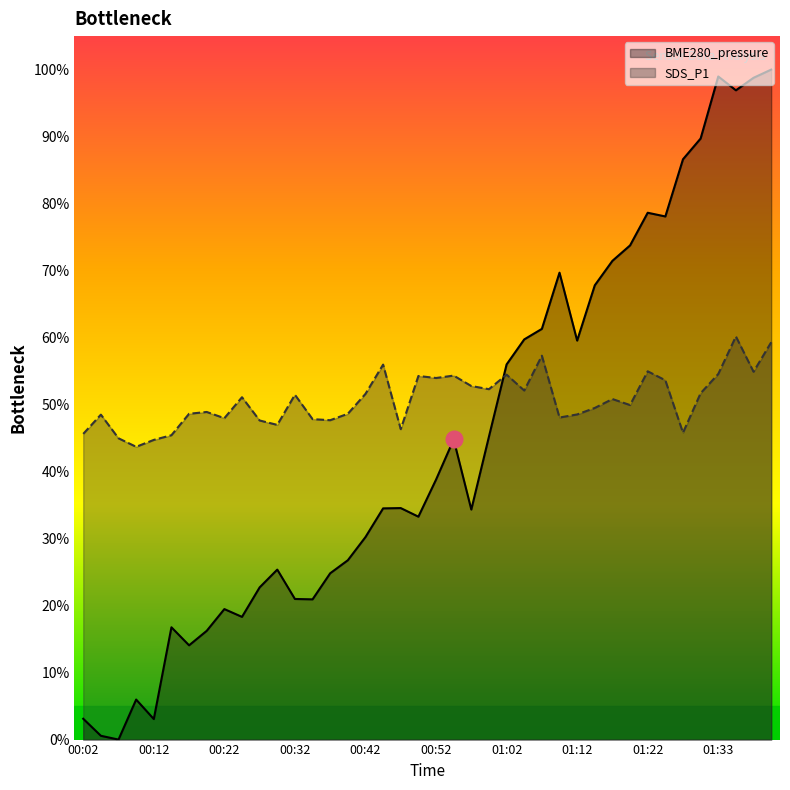

At which label is BME280_pressure closest to 50?

01:00